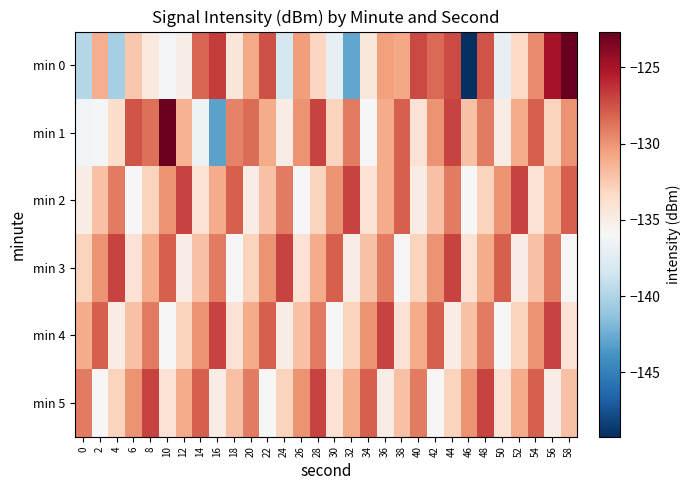

Between 52 and 42, which is larger?

42